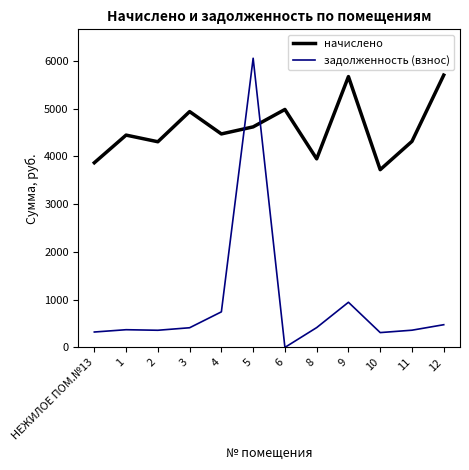

How many times do задолженность (взнос) and начислено cross each other?

2